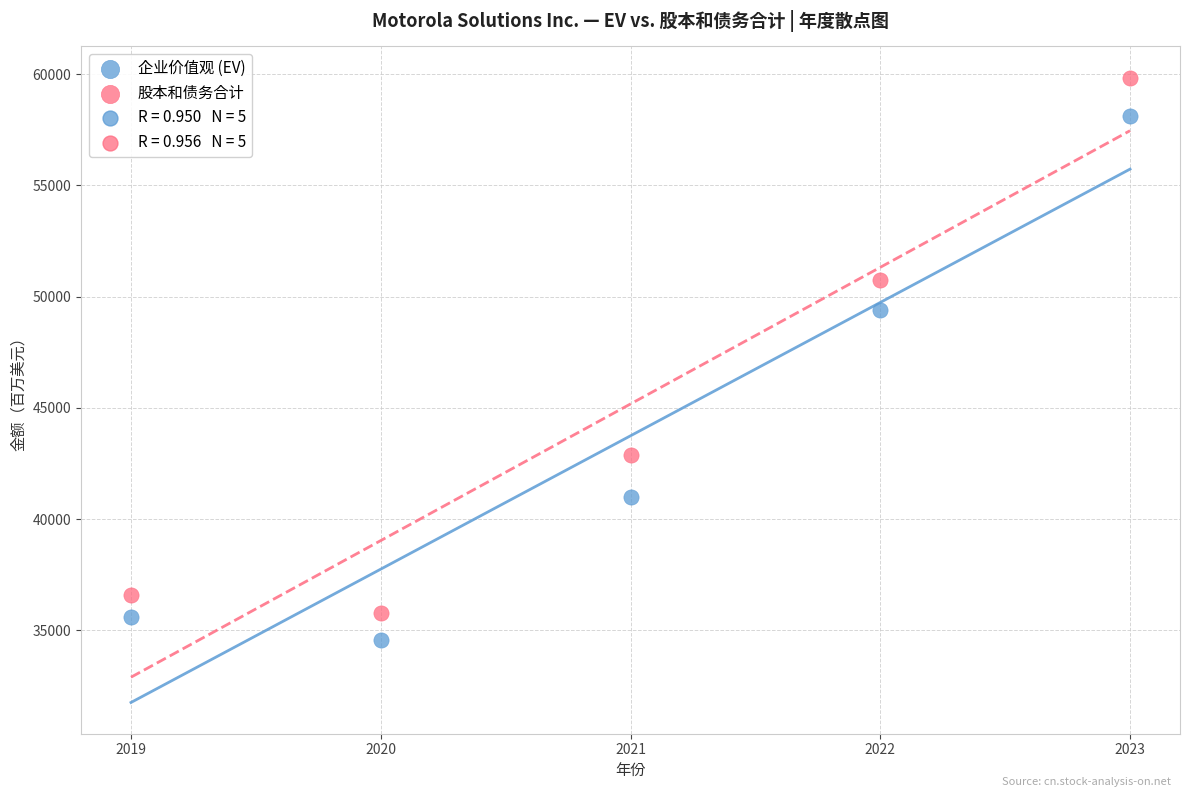

Which series contains the lowest Y value?

企业价值观 (EV)